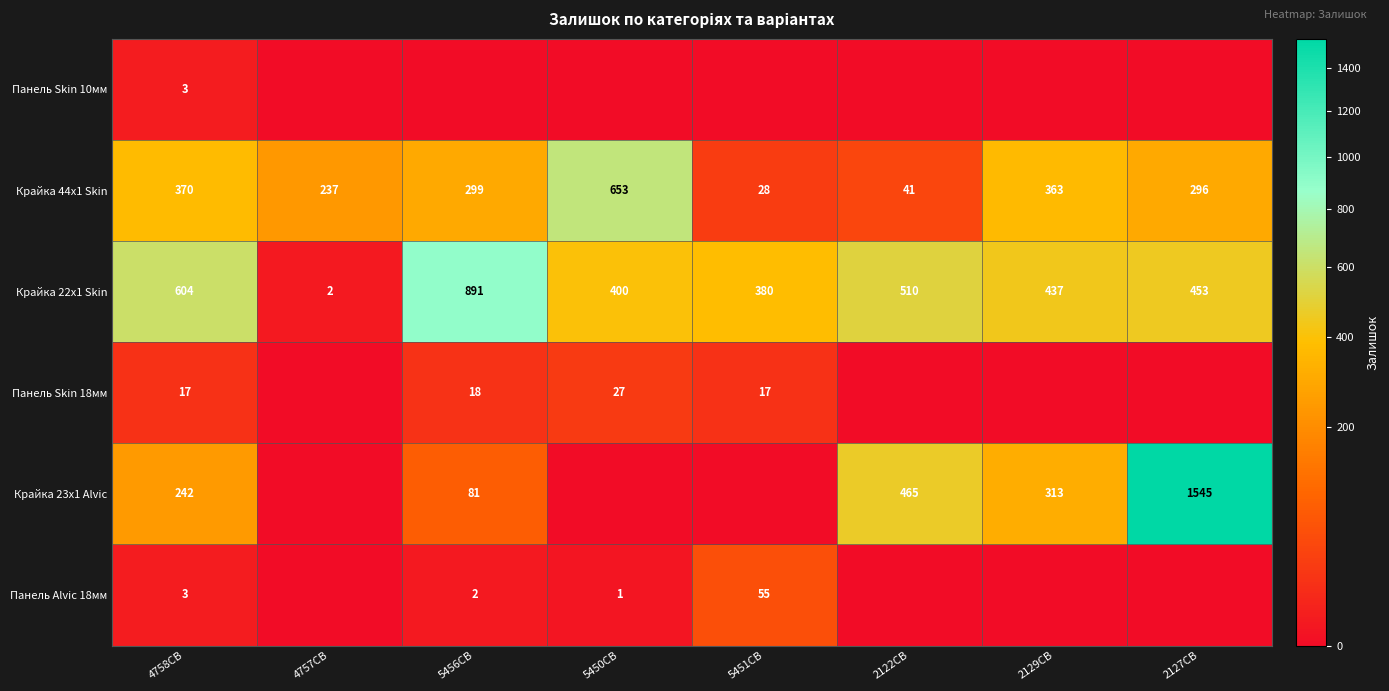

True or false: Панель Alvic 18мм has a value of 5 at 4758CB.

False